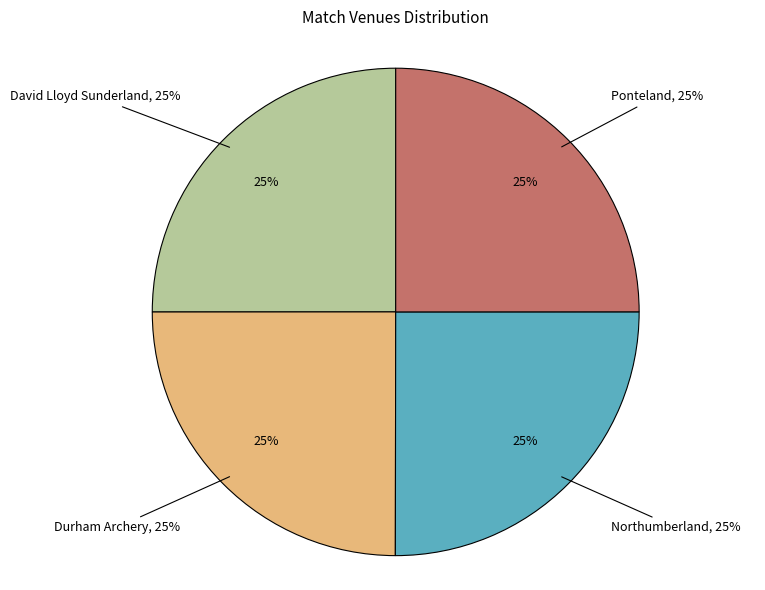

To the nearest percent, what is the combined percentage of Durham Archery and David Lloyd Sunderland?

50%